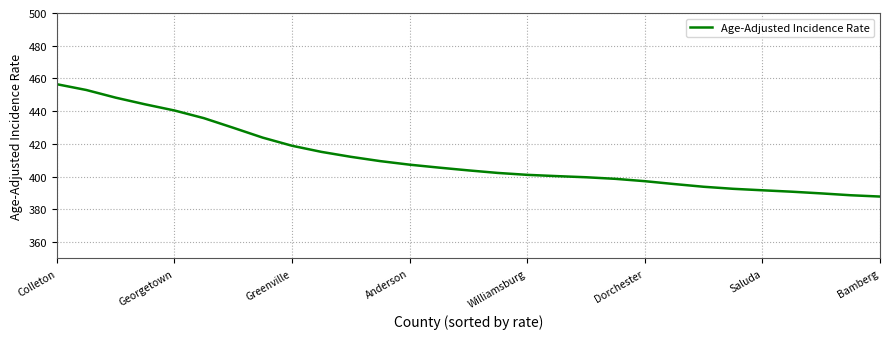

What is the maximum value shown in the chart?

456.5